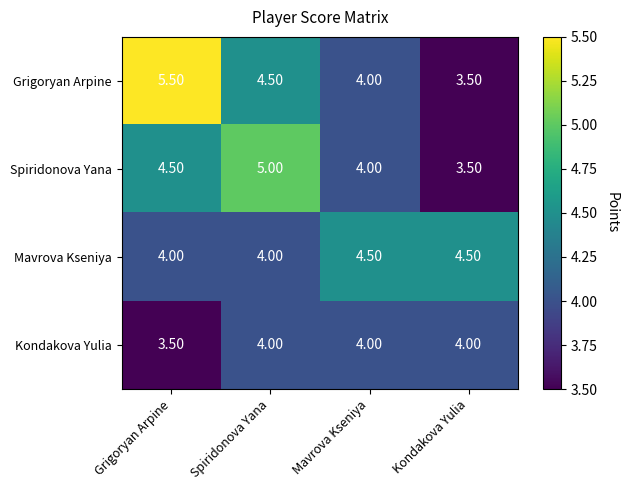

At which label does Grigoryan Arpine first exceed 4?

Grigoryan Arpine